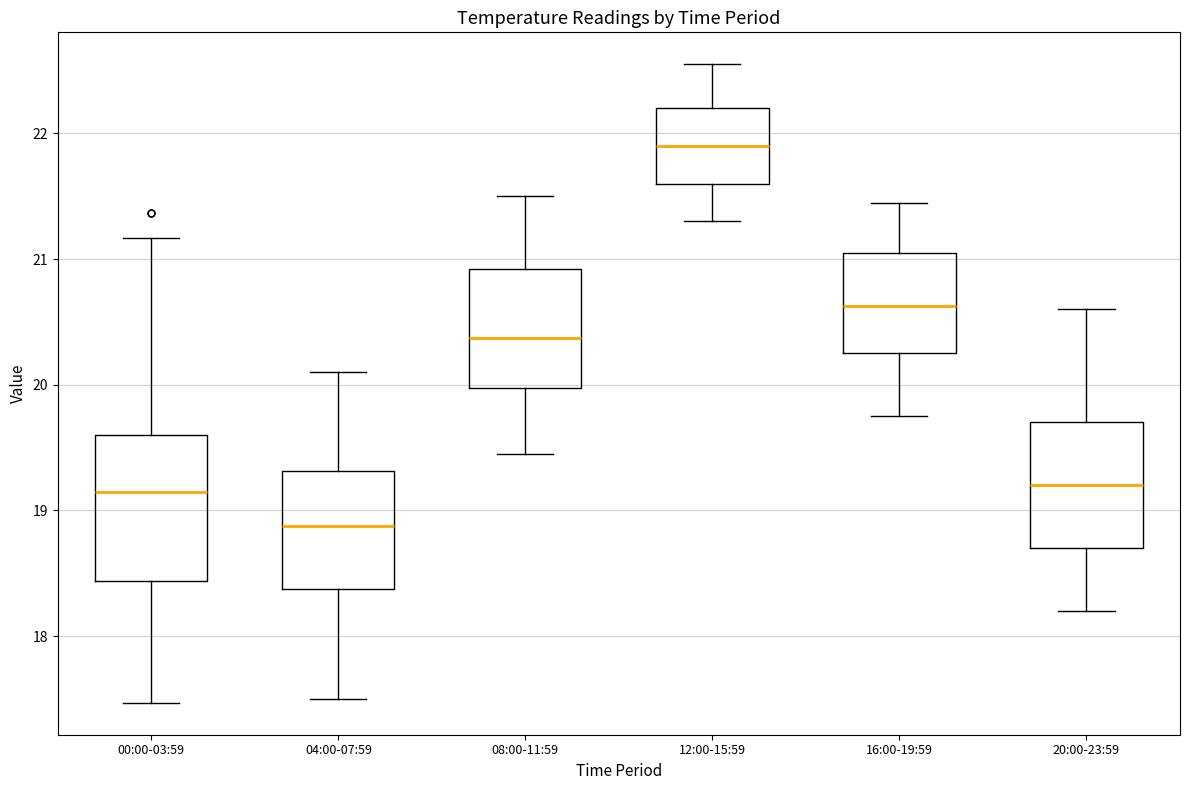

Reading left to right, read every box against the y-axis: the position of its median line, the range the box covers, and the ends of its whiskers. The values are not printed on the chart, so give them approximately, as read against the axis.

00:00-03:59: median 19.2, box 18.4 to 19.6, whiskers 17.5 to 21.2
04:00-07:59: median 18.9, box 18.4 to 19.3, whiskers 17.5 to 20.1
08:00-11:59: median 20.4, box 20.0 to 20.9, whiskers 19.5 to 21.5
12:00-15:59: median 21.9, box 21.6 to 22.2, whiskers 21.3 to 22.6
16:00-19:59: median 20.6, box 20.3 to 21.1, whiskers 19.8 to 21.5
20:00-23:59: median 19.2, box 18.7 to 19.7, whiskers 18.2 to 20.6